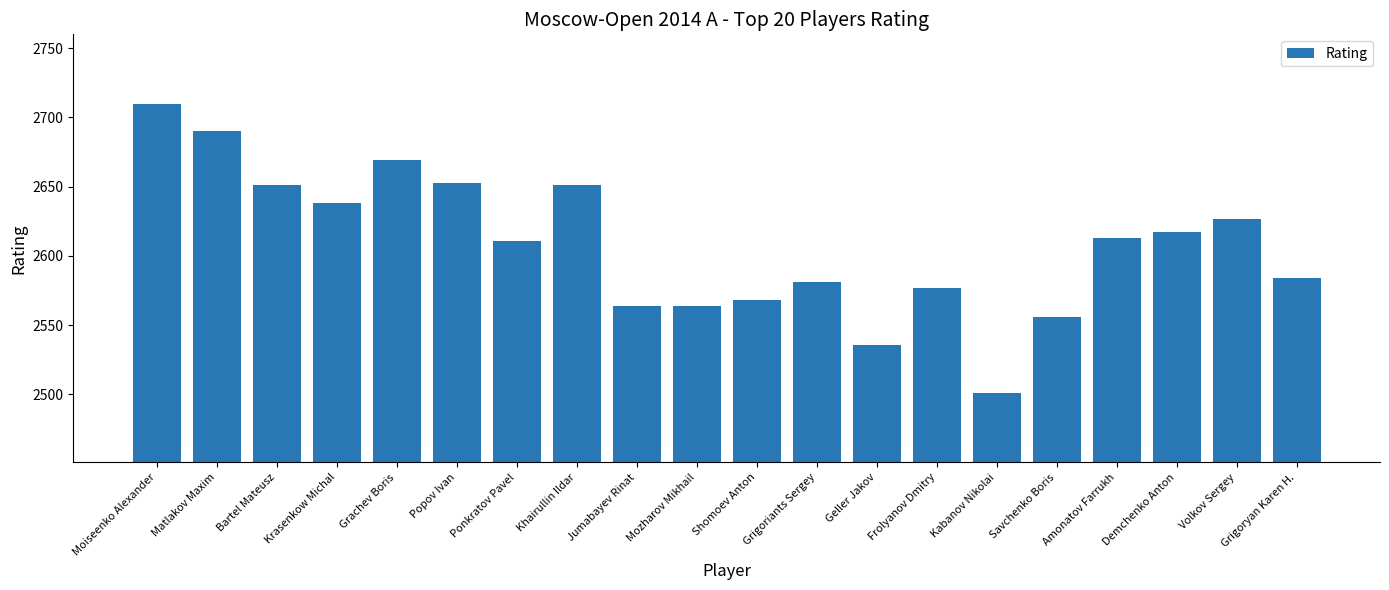

What is the label of the 4th bar from the right?

Amonatov Farrukh